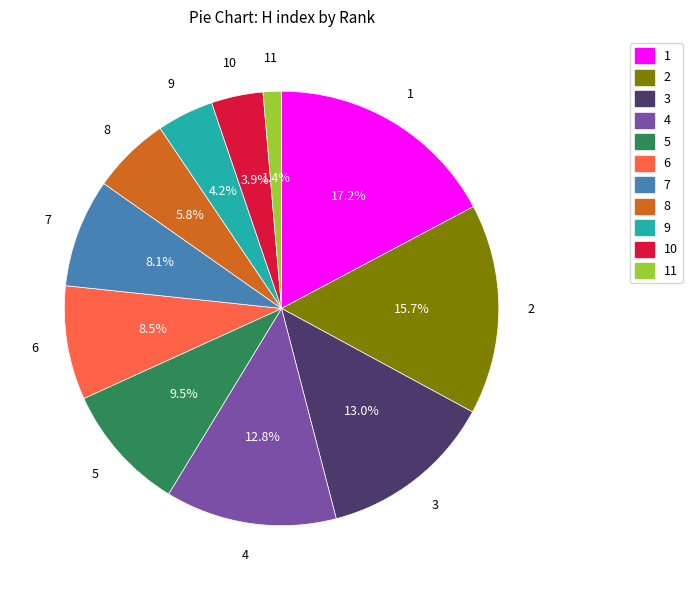

Which category has the biggest portion of the pie?

1